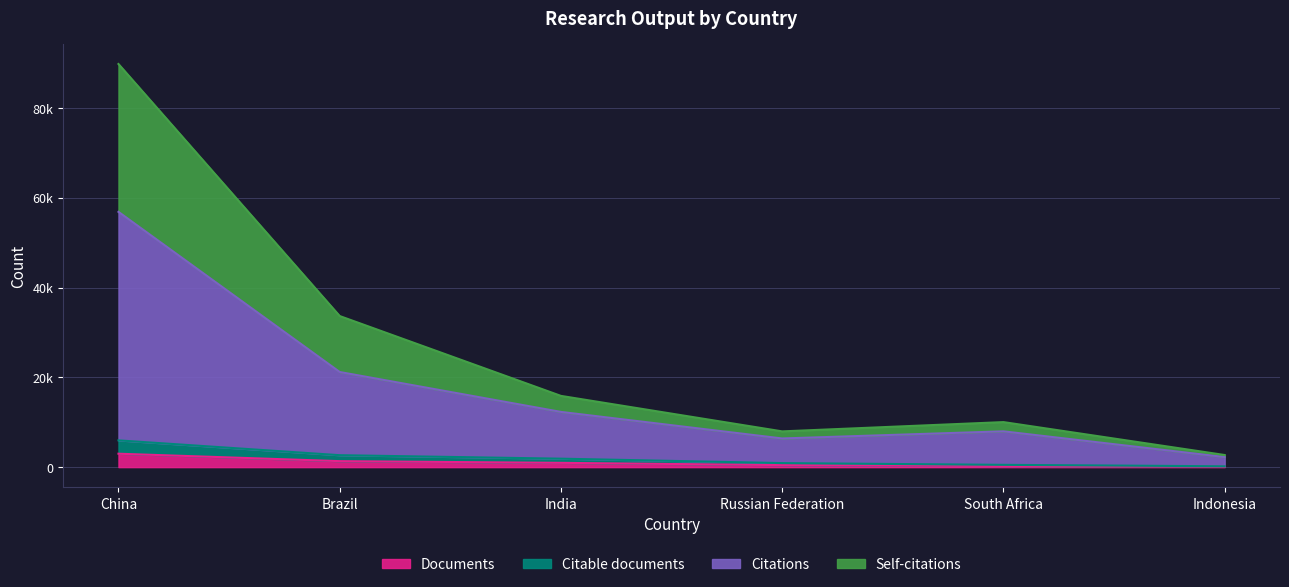

The value of Self-citations at South Africa is 5373. True or false?

False